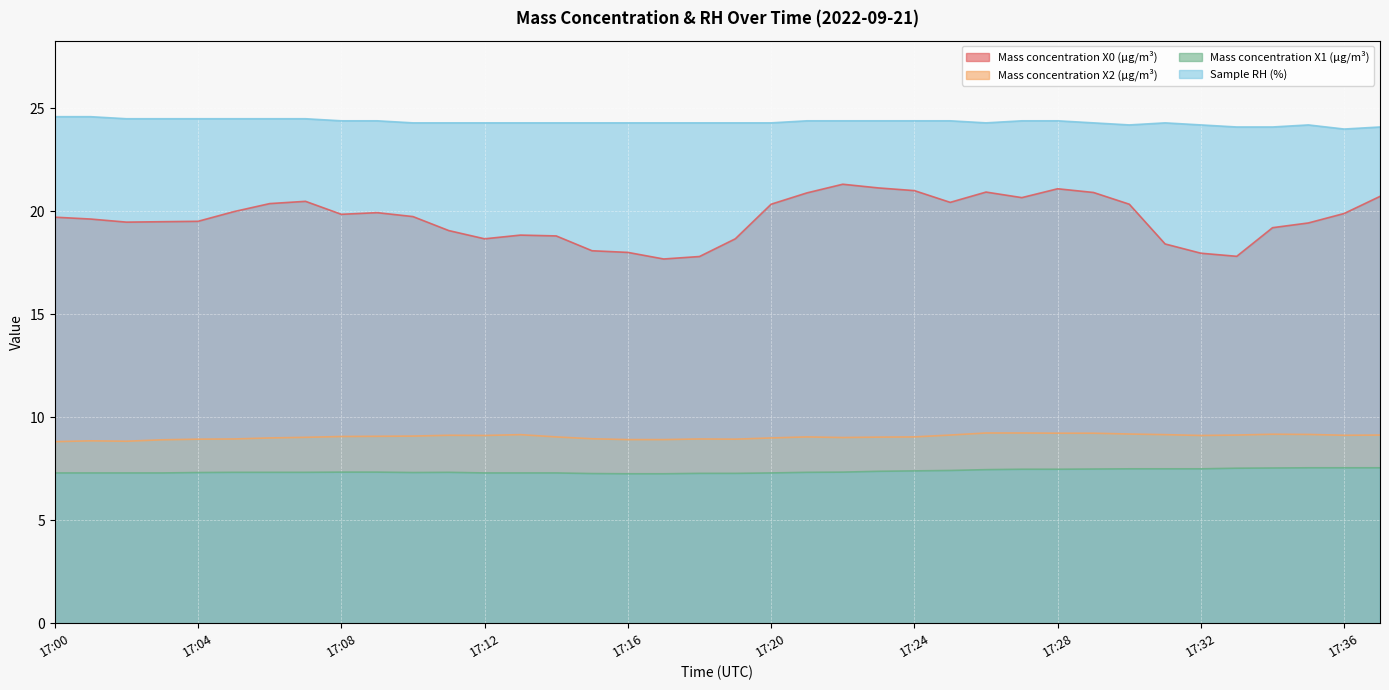

True or false: Mass concentration X0 (μg/m³) and Mass concentration X1 (μg/m³) intersect in this chart.

False